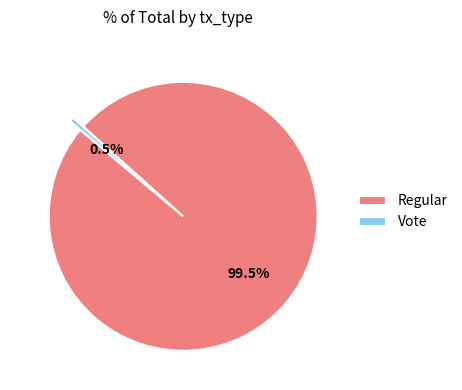

Approximately how many times larger is the value at Regular compared to Vote?

184.0